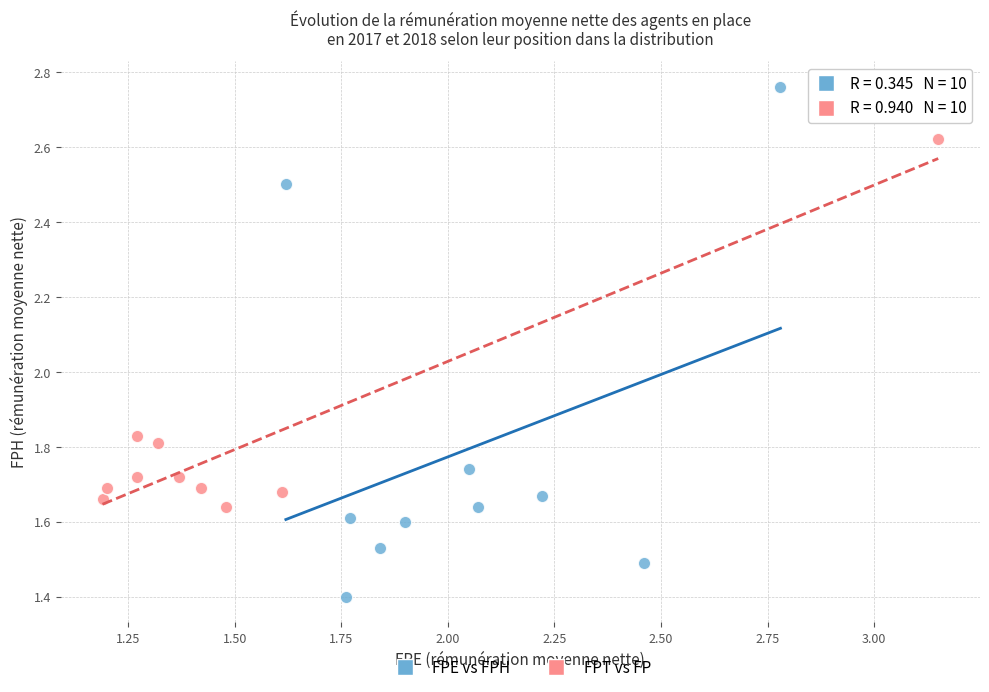

Which series has the largest Y range (max minus min)?

FPE vs FPH